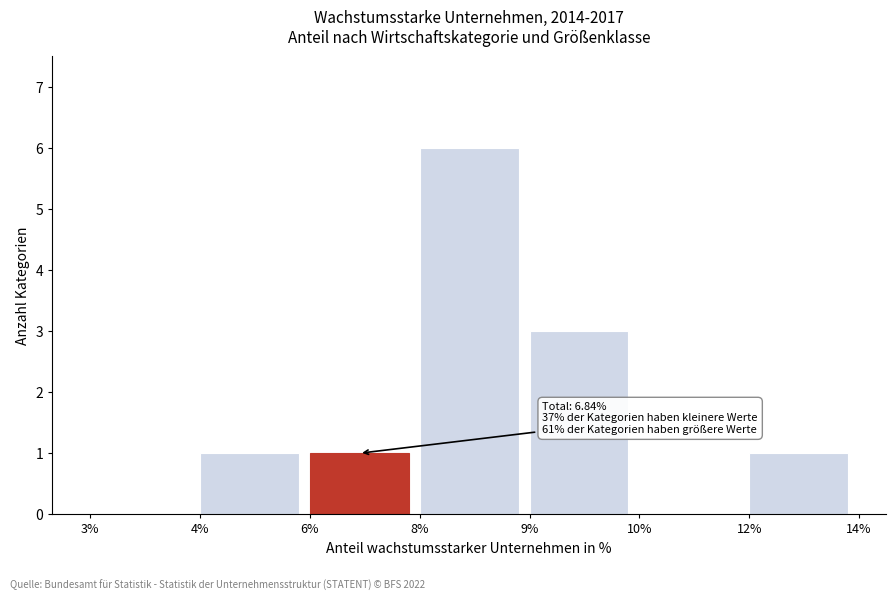

Reading left to right, list all the values displayed in this chart.

3%=0	4%=1	6%=1	8%=6	9%=3	10%=0	12%=1